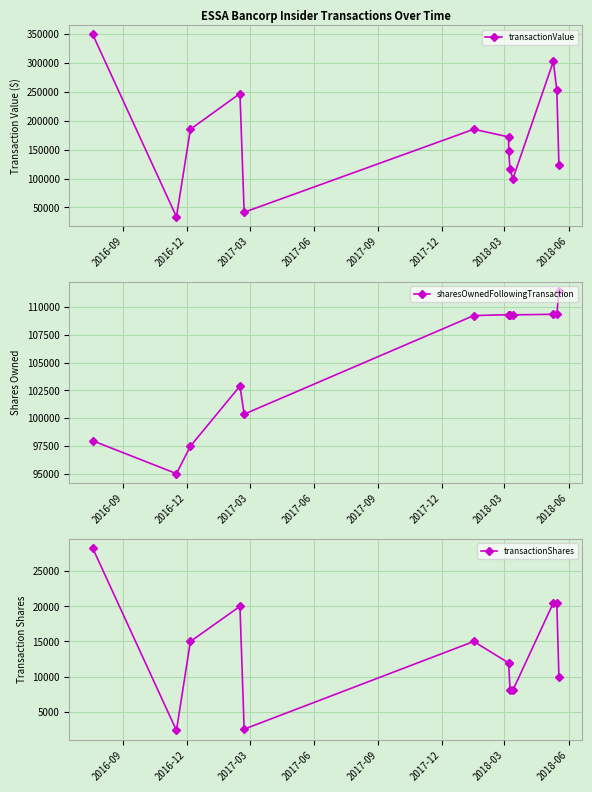

List the series in order of their peak value, highest first.

transactionValue, sharesOwnedFollowingTransaction, transactionShares